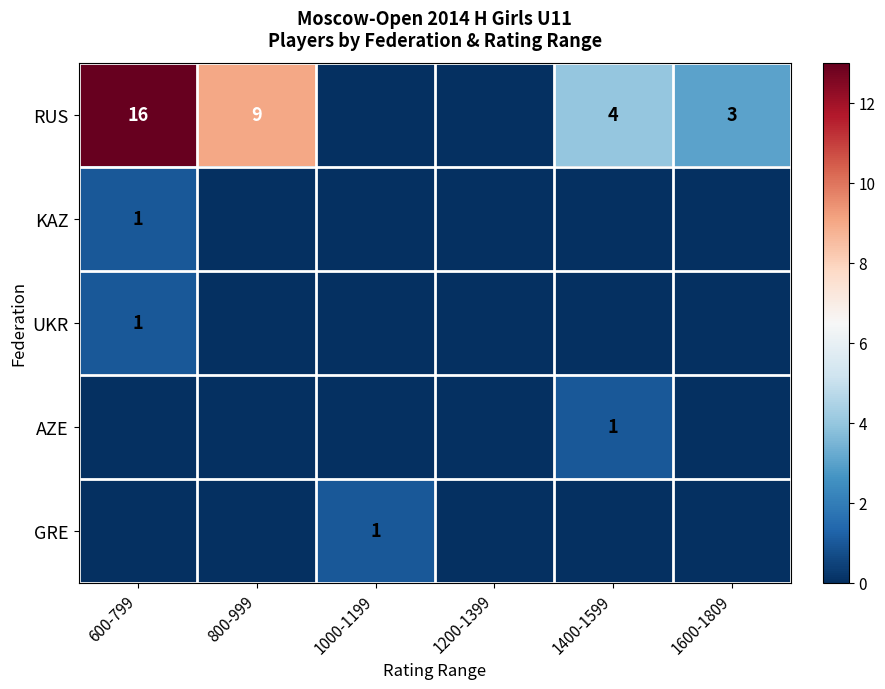

True or false: RUS has a value of 24 at 600-799.

False